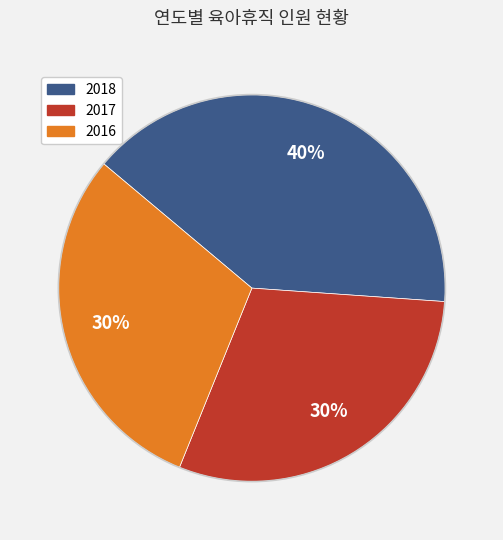

To the nearest percent, what is the average slice percentage?

33%